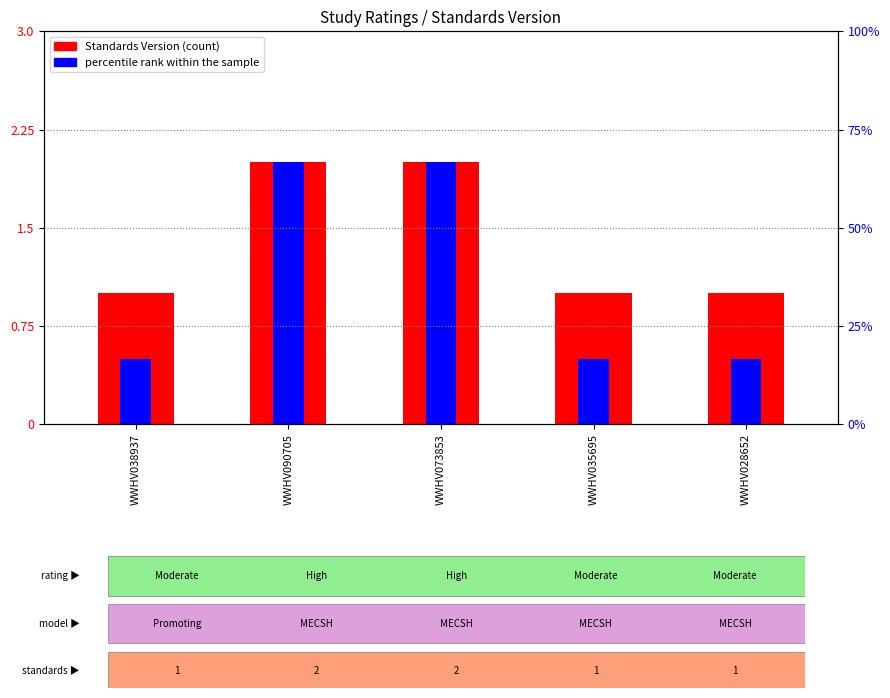

Reading right to left, transcribe all the data shown in this chart.

Standards Version: 1.0	1.0	2.0	2.0	1.0
percentile rank within the sample: 0.5	0.5	2.0	2.0	0.5